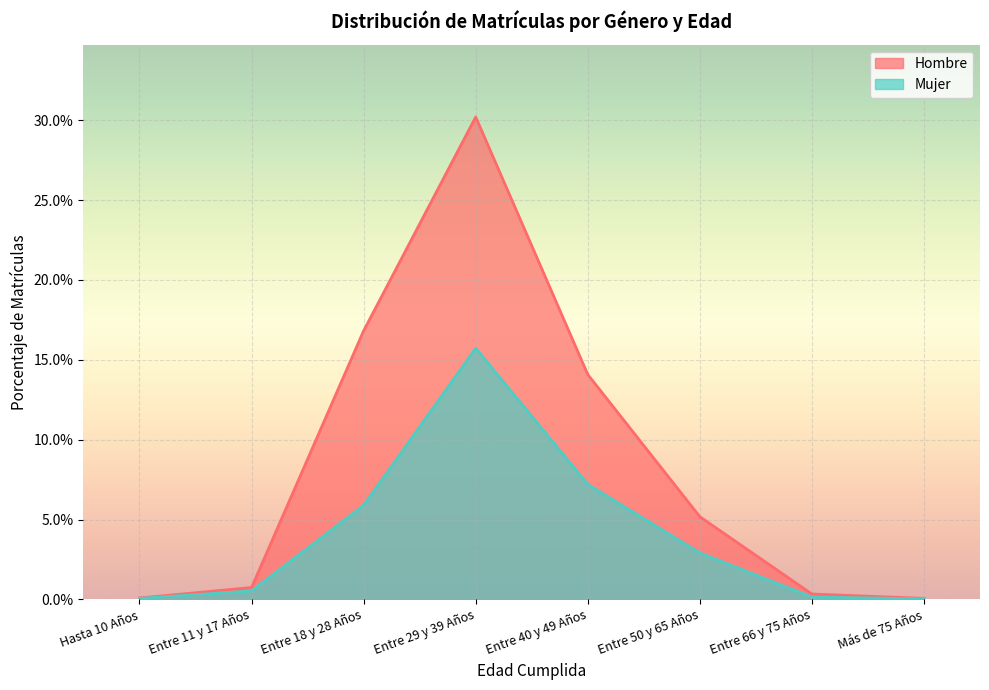

Rank the series by their maximum value, from lowest to highest.

Mujer, Hombre